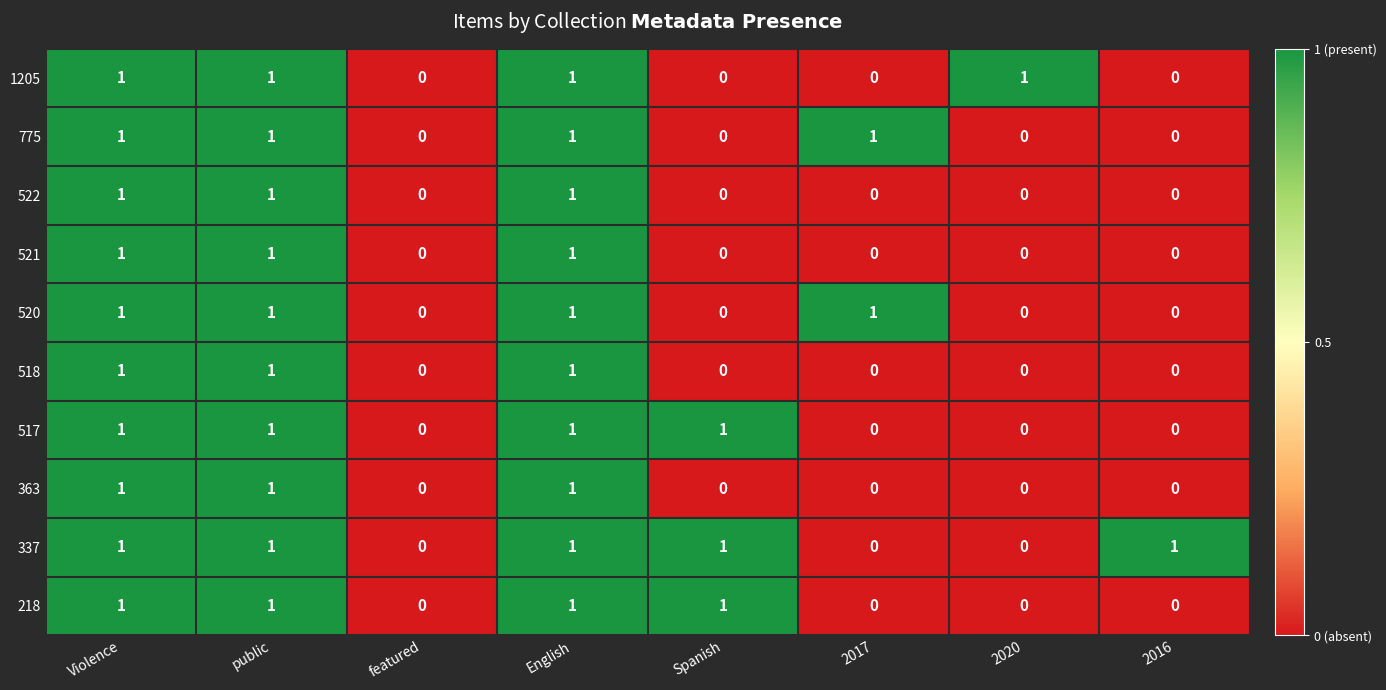

Is it true that 218 equals 1 at public?

True